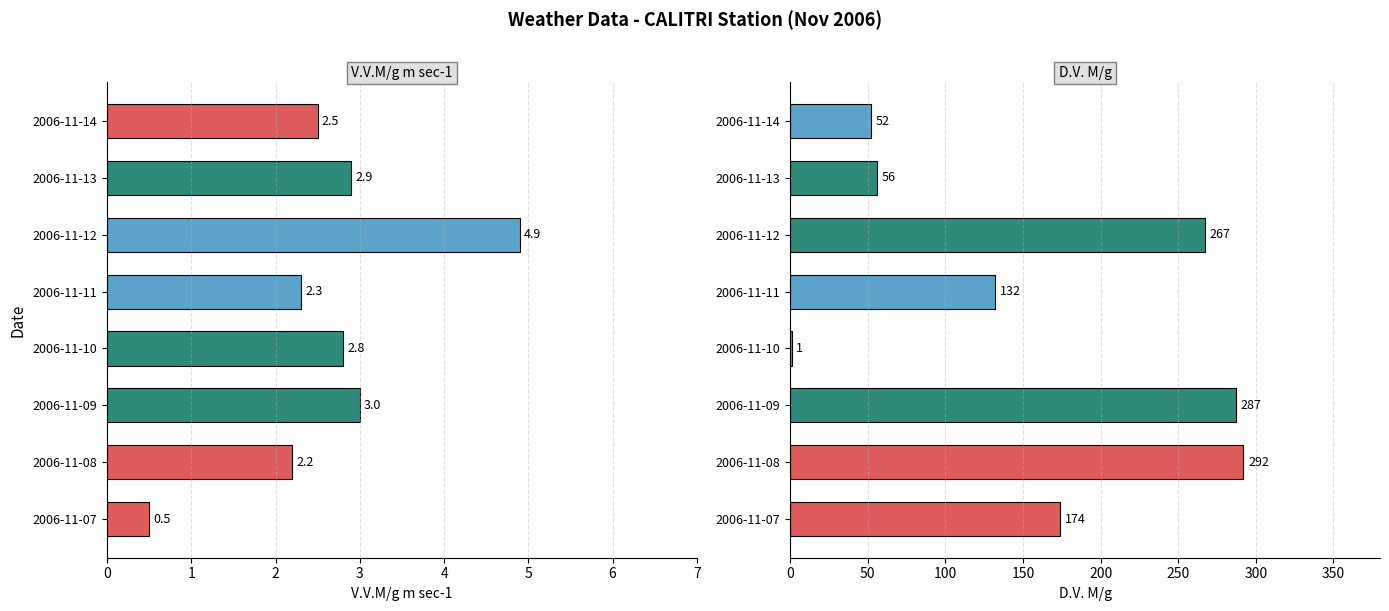

Is the value of V.V.M/g m sec-1 at 2006-11-11 greater than the value of D.V. M/g at 2006-11-07?

No